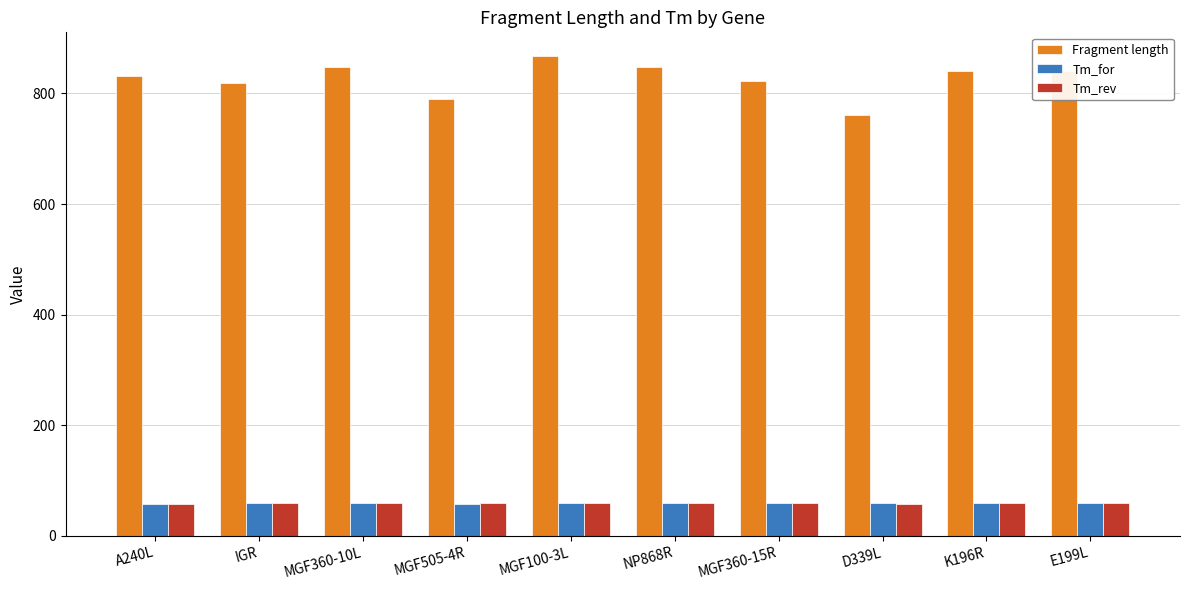

What is the maximum value shown in the chart?

867.0